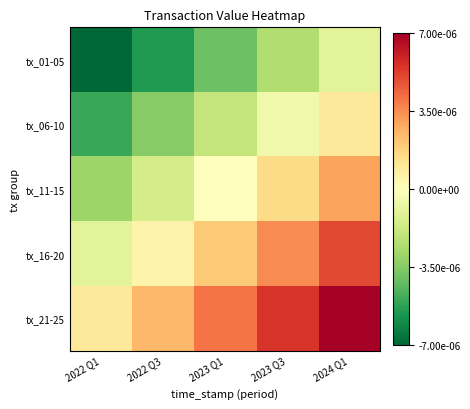

Reading left to right, extract all data points from this chart.

tx_01-05: 2022 Q1=-0.0	2022 Q3=-0.0	2023 Q1=-0.0	2023 Q3=-0.0	2024 Q1=-0.0
tx_06-10: 2022 Q1=-0.0	2022 Q3=-0.0	2023 Q1=-0.0	2023 Q3=-0.0	2024 Q1=0.0
tx_11-15: 2022 Q1=-0.0	2022 Q3=-0.0	2023 Q1=0.0	2023 Q3=0.0	2024 Q1=0.0
tx_16-20: 2022 Q1=-0.0	2022 Q3=0.0	2023 Q1=0.0	2023 Q3=0.0	2024 Q1=0.0
tx_21-25: 2022 Q1=0.0	2022 Q3=0.0	2023 Q1=0.0	2023 Q3=0.0	2024 Q1=0.0